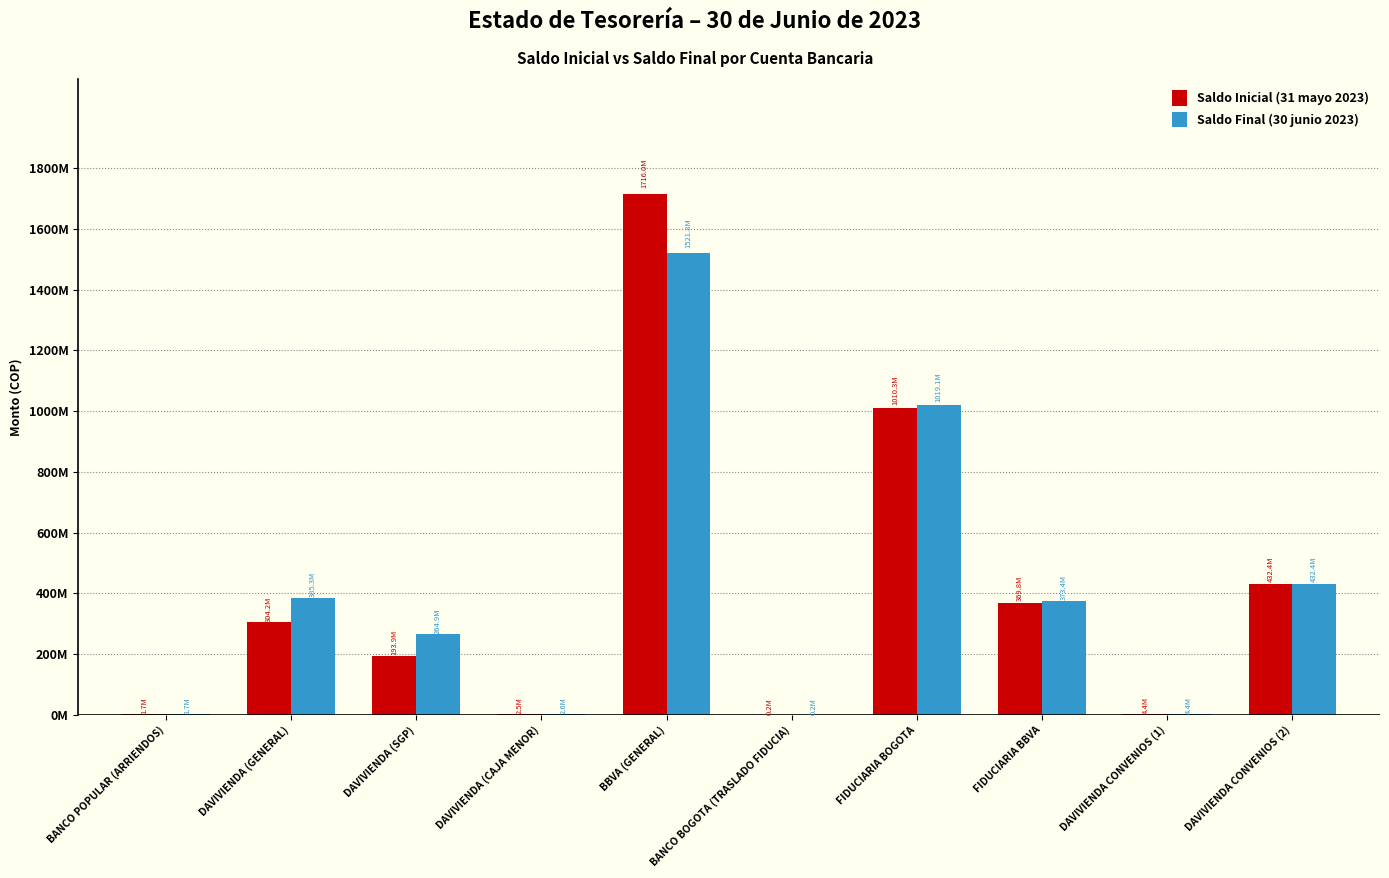

Which label corresponds to the largest value in the chart?

BBVA (GENERAL)